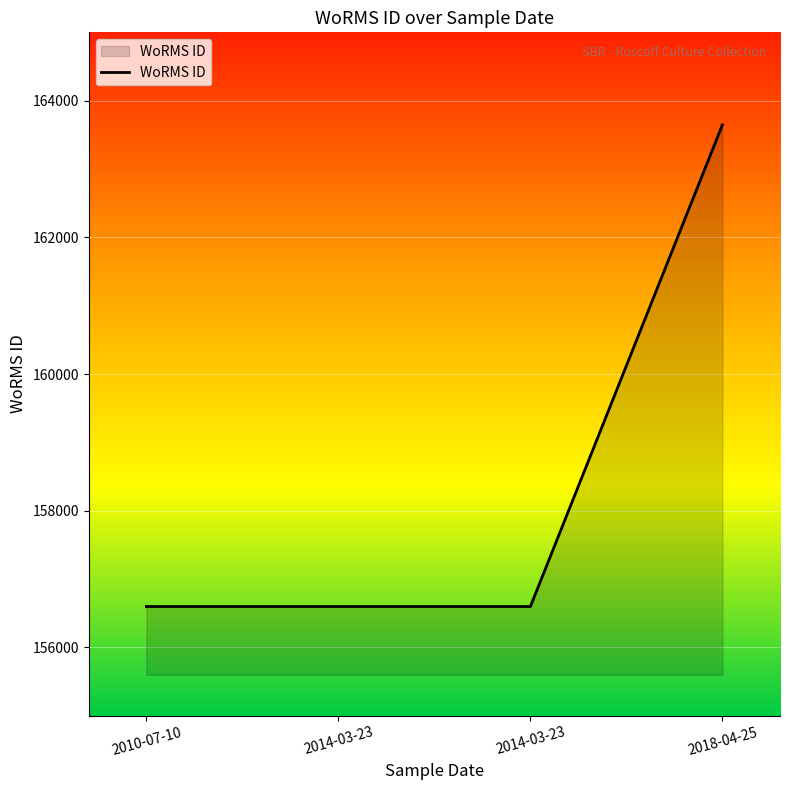

Where is the data nearest to the value 160122?

2010-07-10